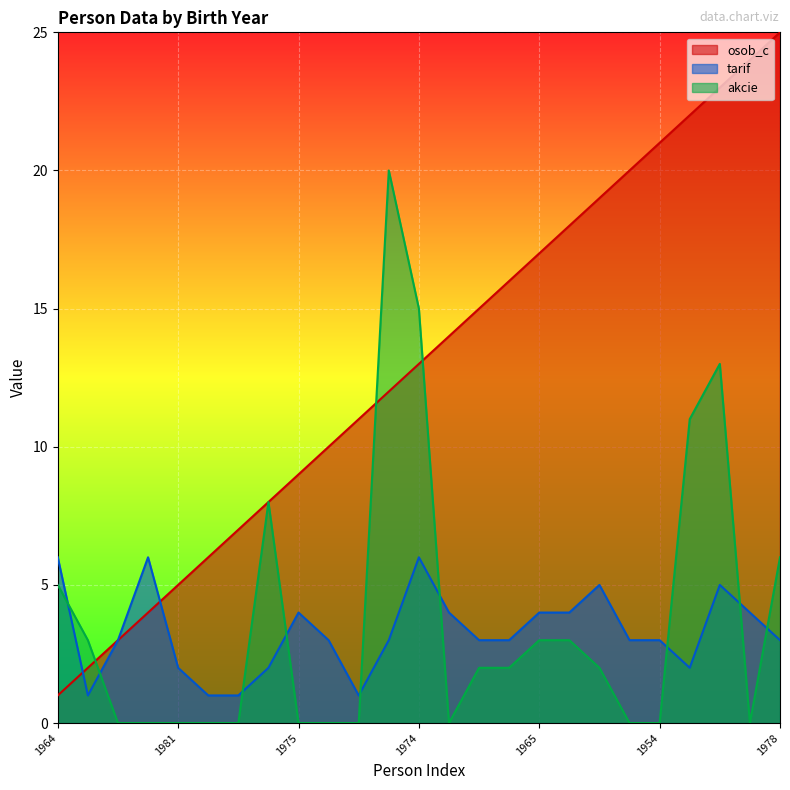

What is the average value of the akcie series?

4